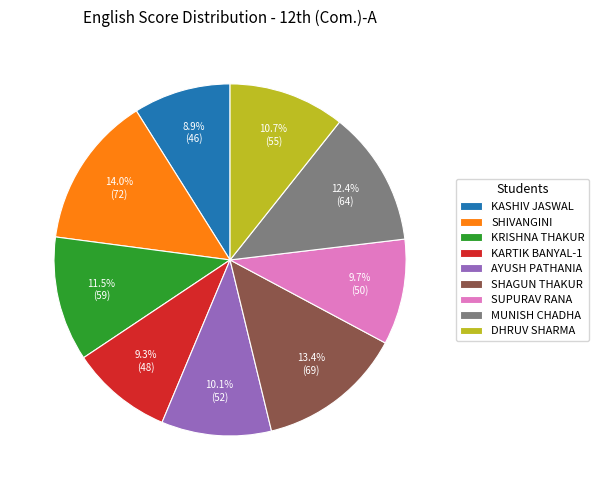

To the nearest percent, what percentage of the pie is SUPURAV RANA?

10%